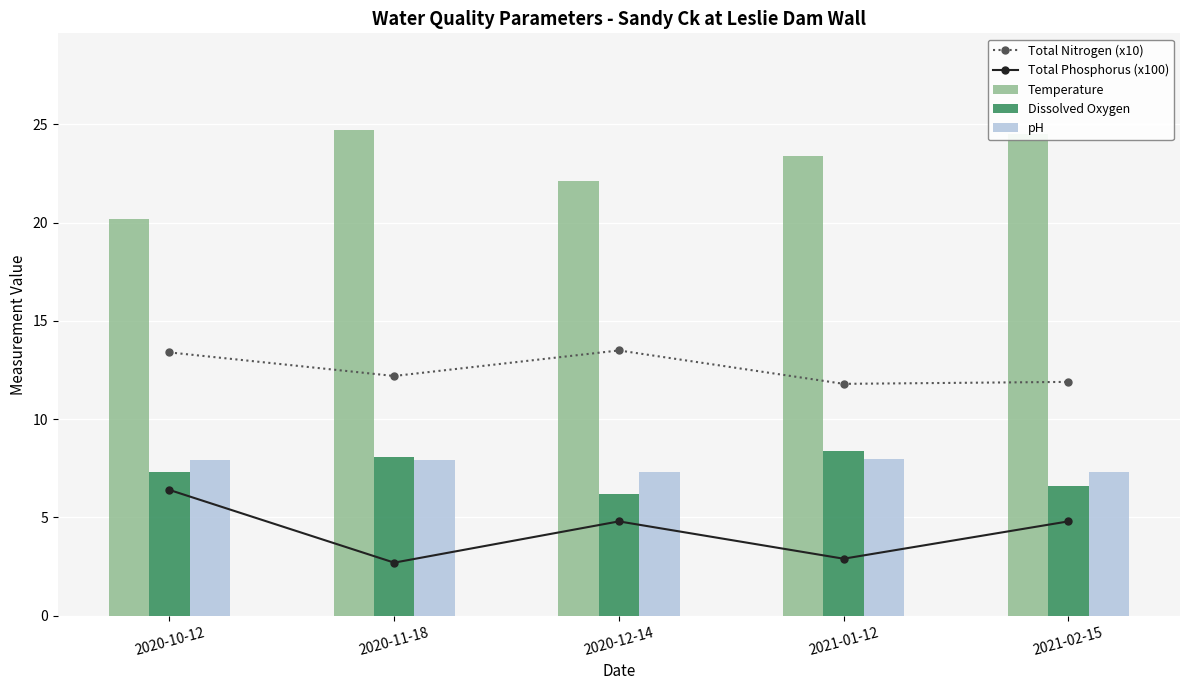

What is the difference between the Total Nitrogen (x10) values at 2020-10-12 and 2021-01-12?

1.6